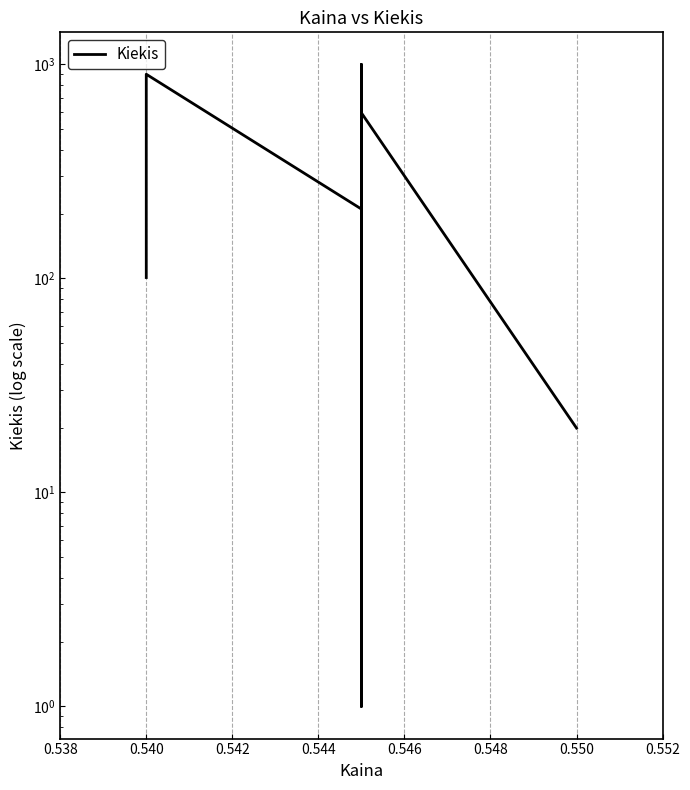

Where is the first local maximum?

0.540